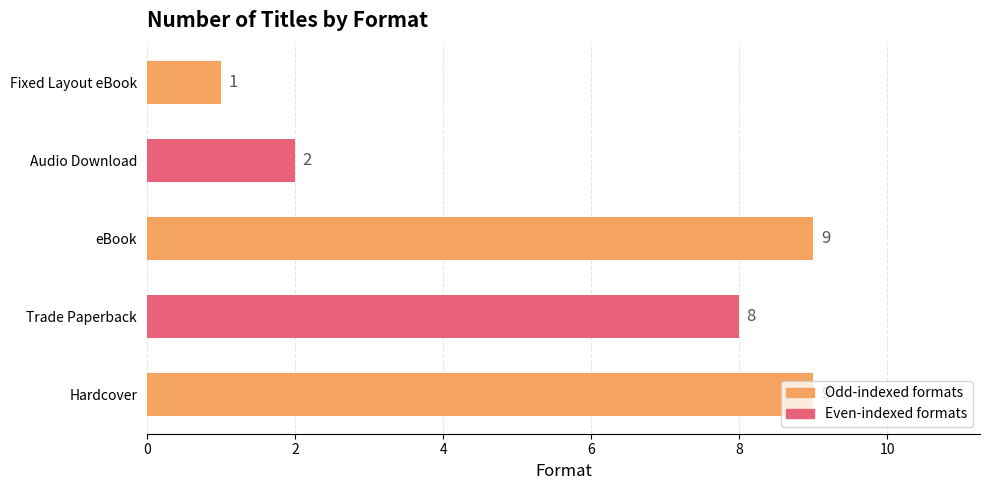

Does the chart contain any negative values?

No